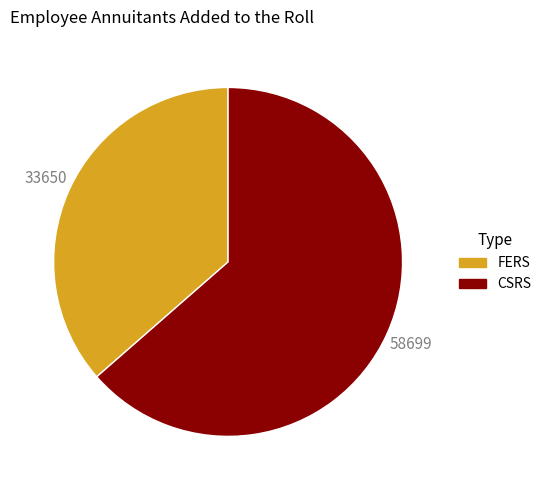

Which category accounts for the majority?

CSRS